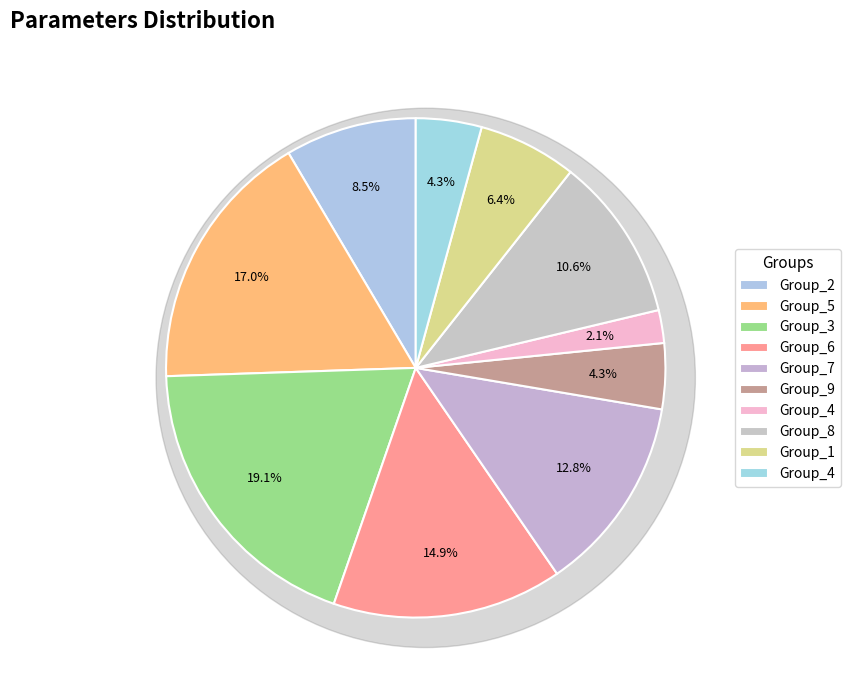

What is the smallest slice in the pie chart?

4